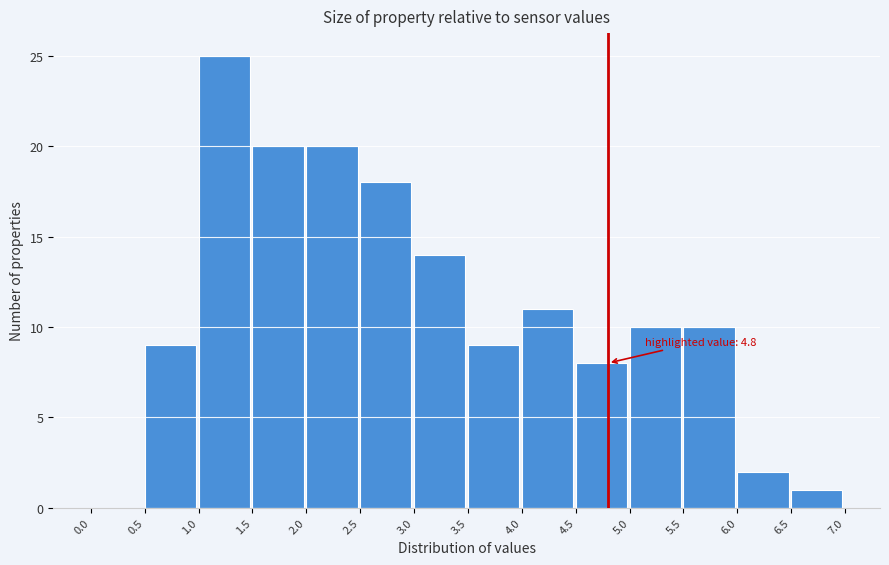

Which range on the x-axis has the tallest bar?

1.0 to 1.5